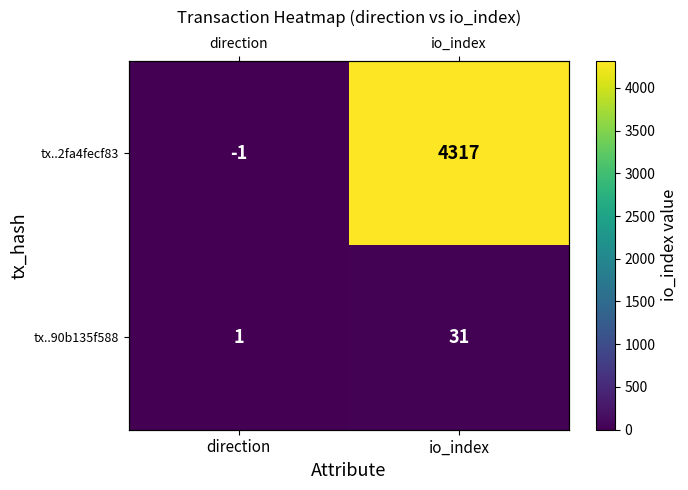

At io_index, list the series in order from largest to smallest.

tx..2fa4fecf83, tx..90b135f588